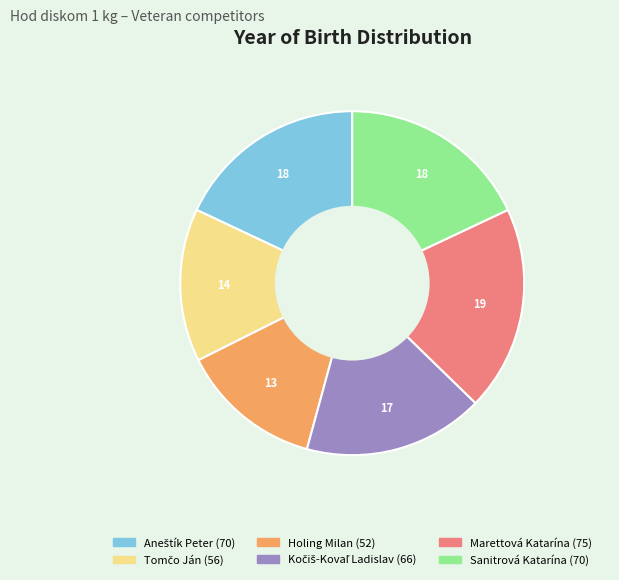

Does any single category account for the majority?

No